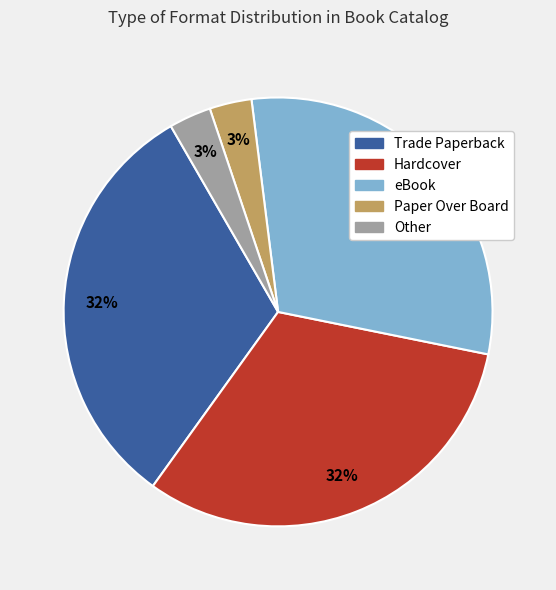

What is the ratio of the value at Trade Paperback to the value at Hardcover?

1.0